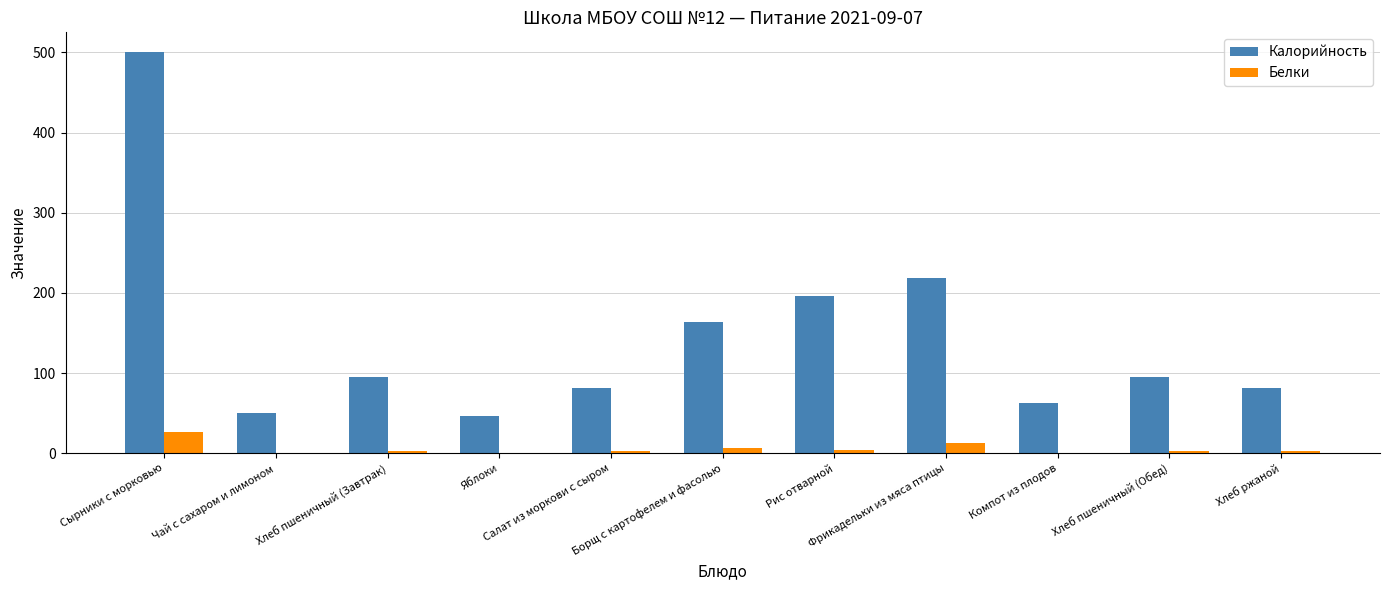

Which category has the highest value in the Белки series?

Сырники с морковью